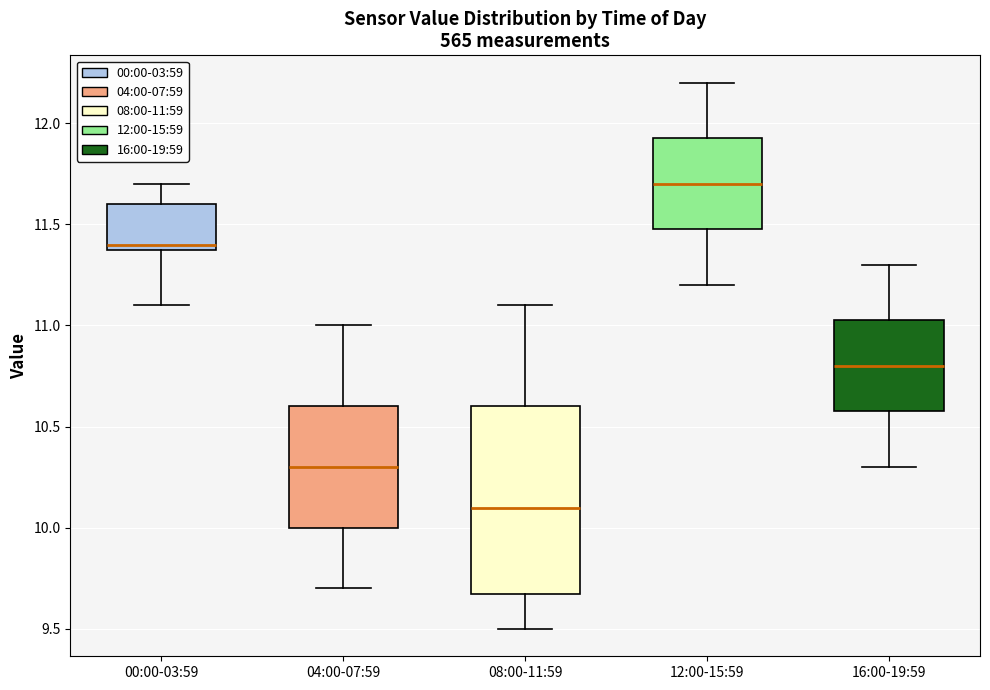

Comparing the boxes themselves (not the whiskers), which one is the tallest?

08:00-11:59